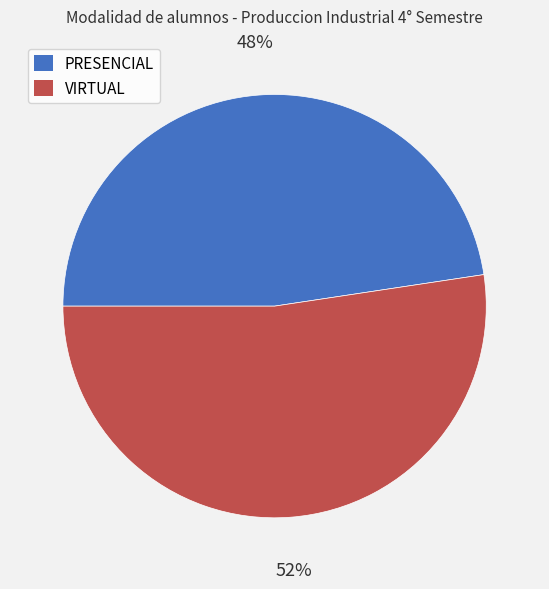

To the nearest percent, what portion does PRESENCIAL represent?

48%